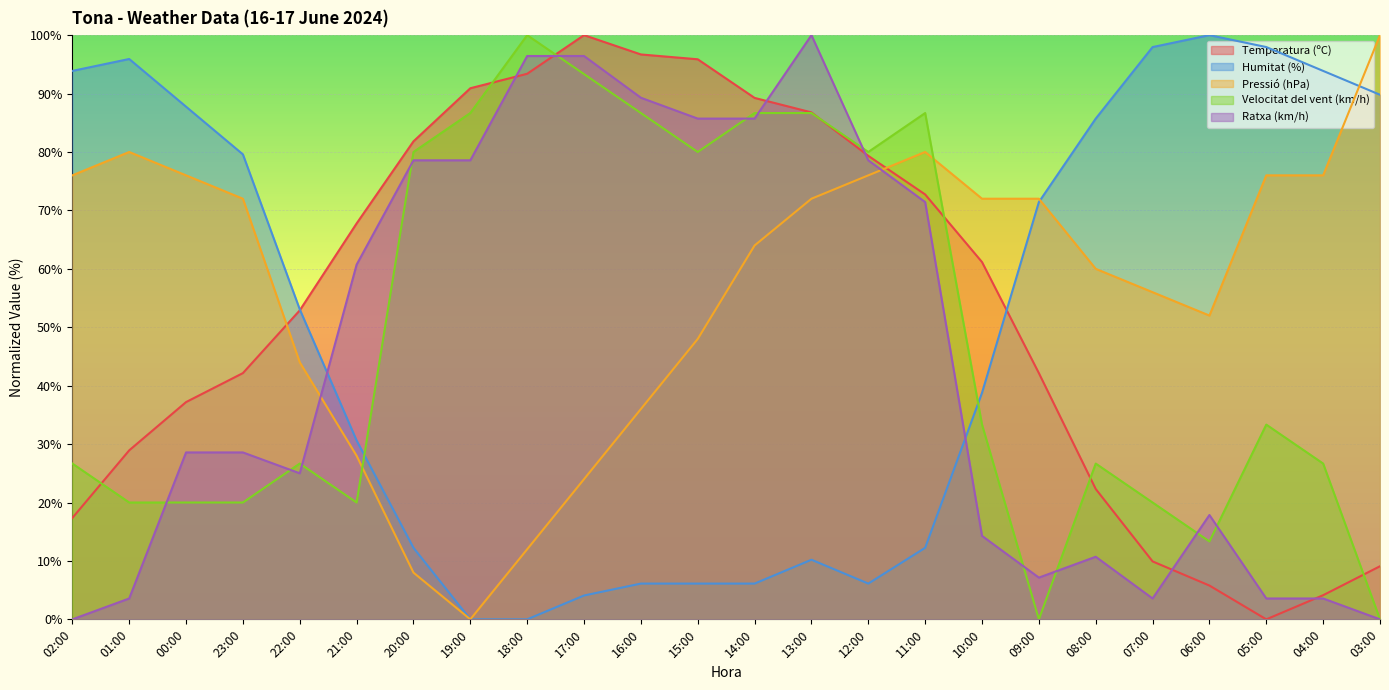

How many data points in Humitat (%) are above 53?

12